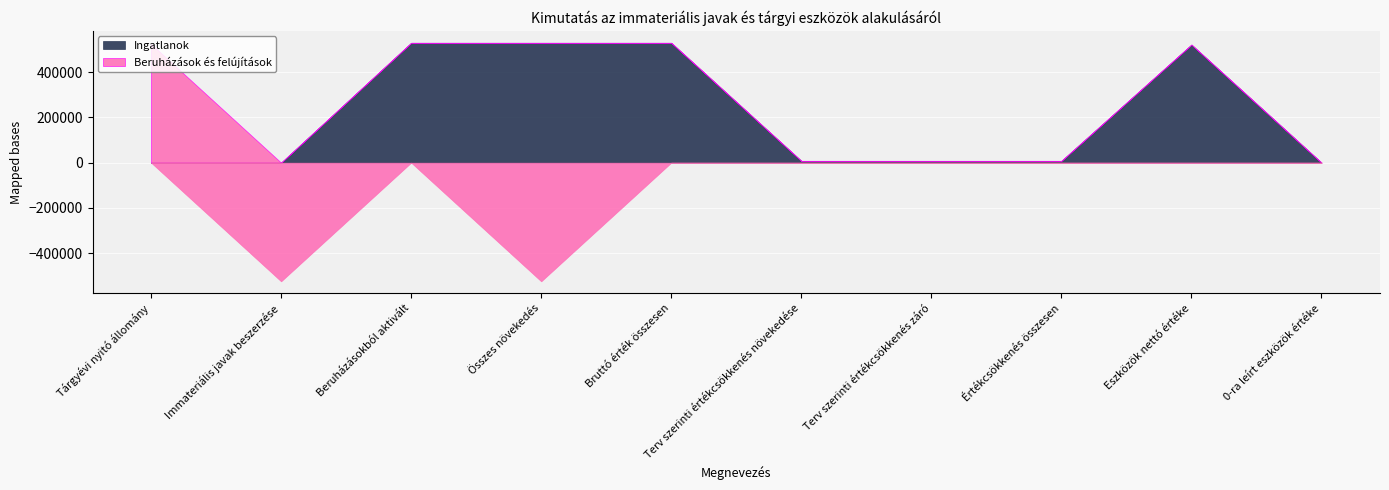

Is the value of Beruházások és felújítások at 0-ra leírt eszközök értéke greater than the value of Immateriális javak at 0-ra leírt eszközök értéke?

No